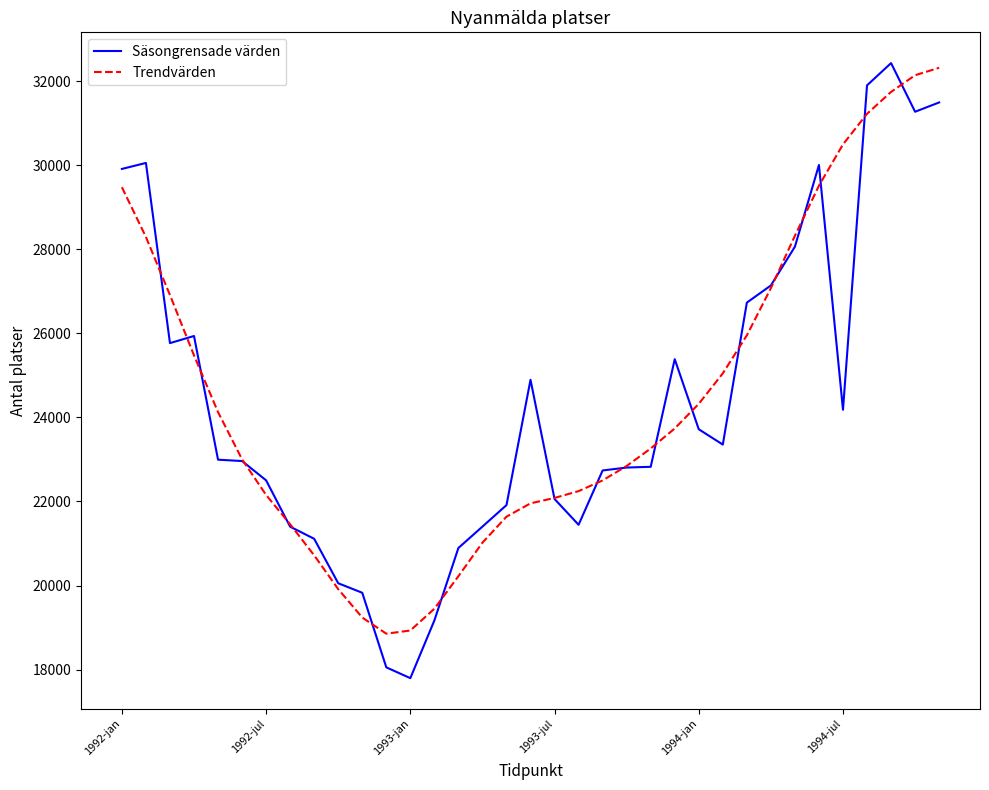

Which series has the widest spread of values?

Säsongrensade värden